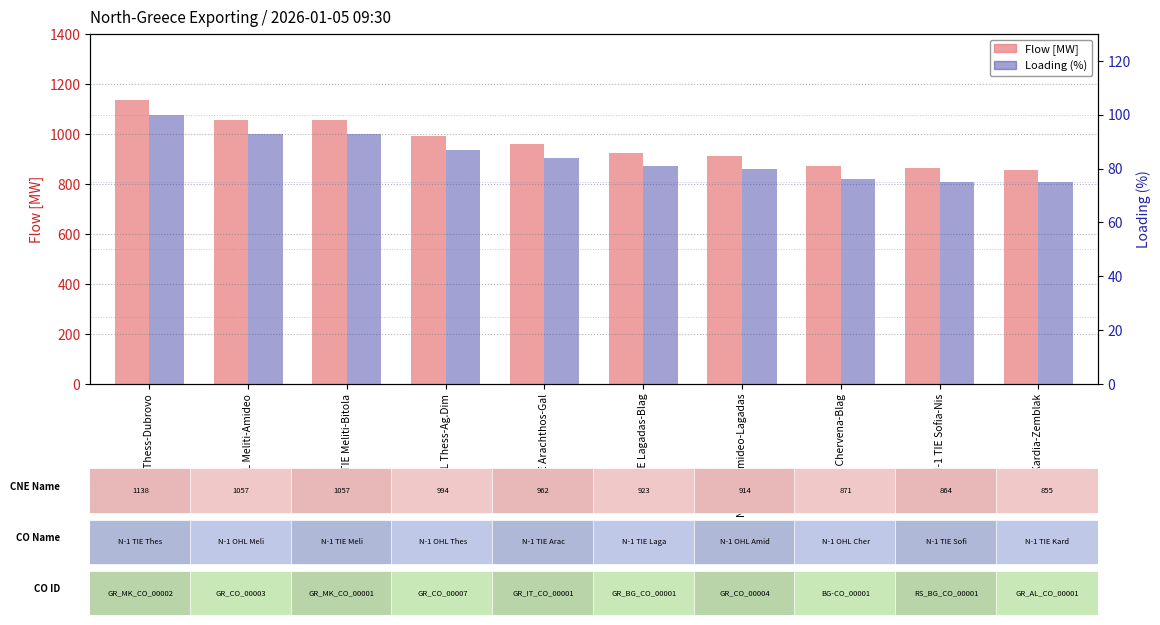

What is the lowest value of the Loading (%) series?

75